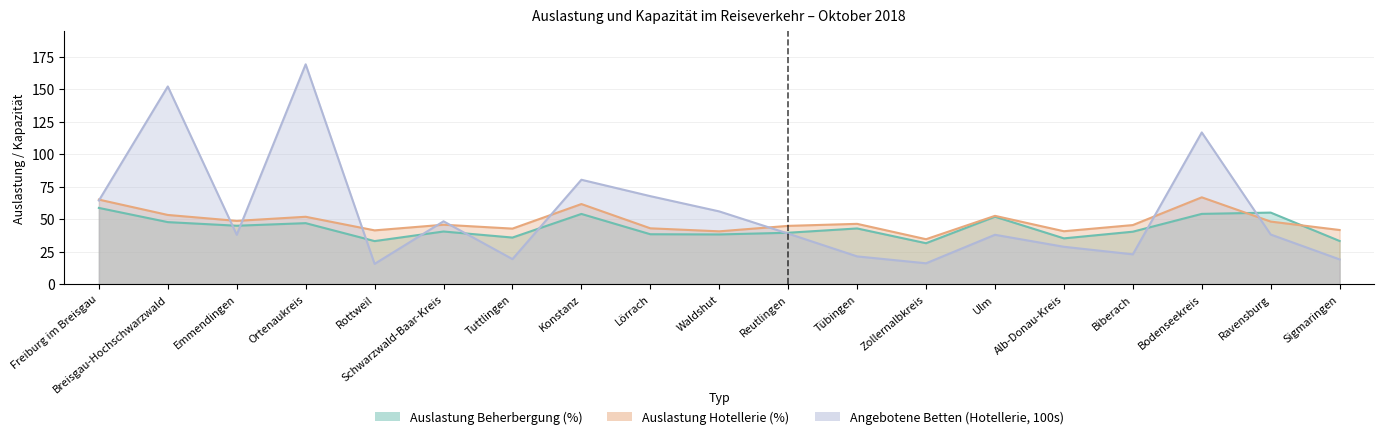

What is the value of the Auslastung Beherbergung (%) point at the 9th from the left?

38.4